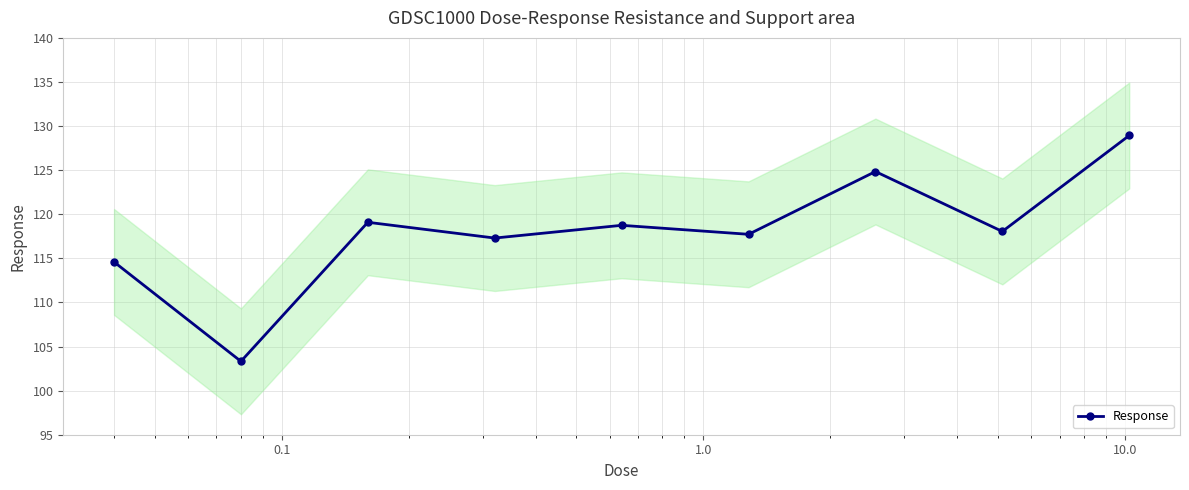

Reading left to right, transcribe all the data shown in this chart.

114.6	103.3	119.1	117.3	118.7	117.7	124.8	118.1	128.9